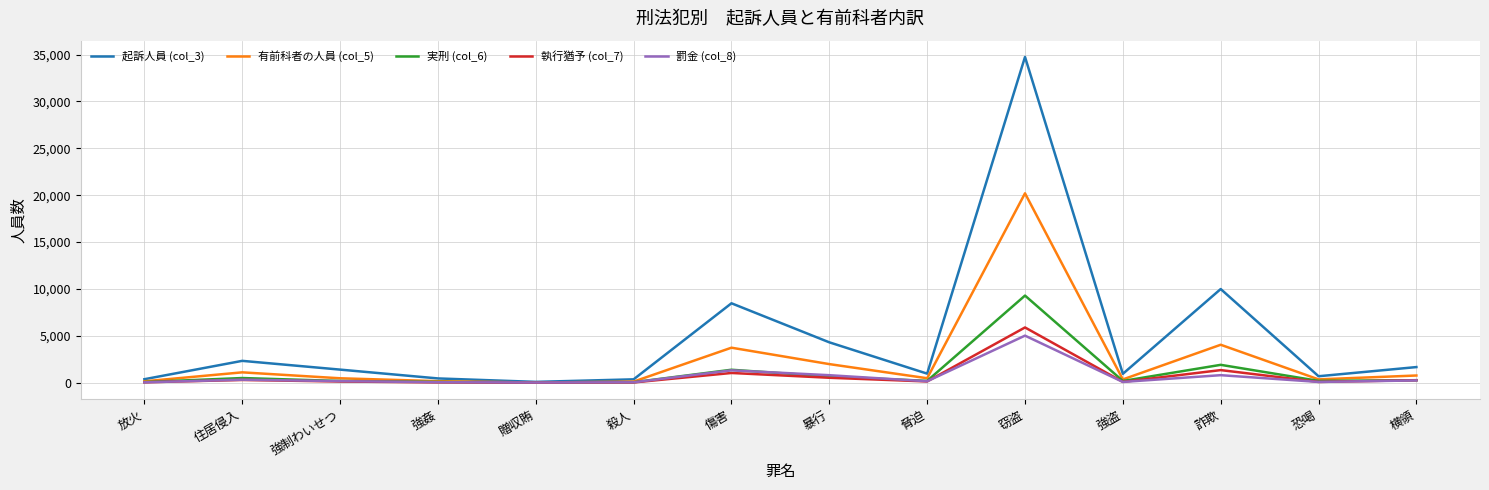

Which series has the largest range (max minus min)?

起訴人員 (col_3)